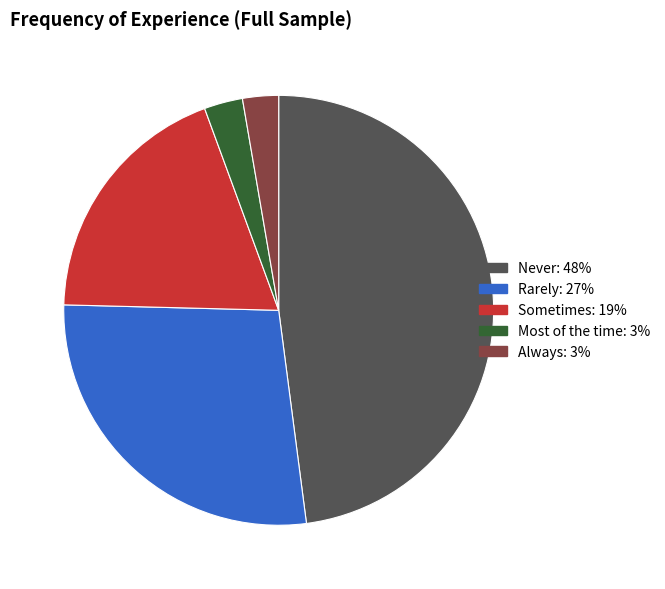

Which category has the biggest portion of the pie?

Never